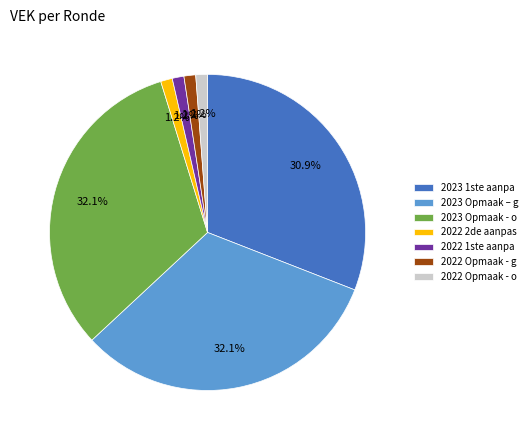

Approximately how many times larger is the value at 2023 Opmaak – g compared to 2023 Opmaak - o?

1.0